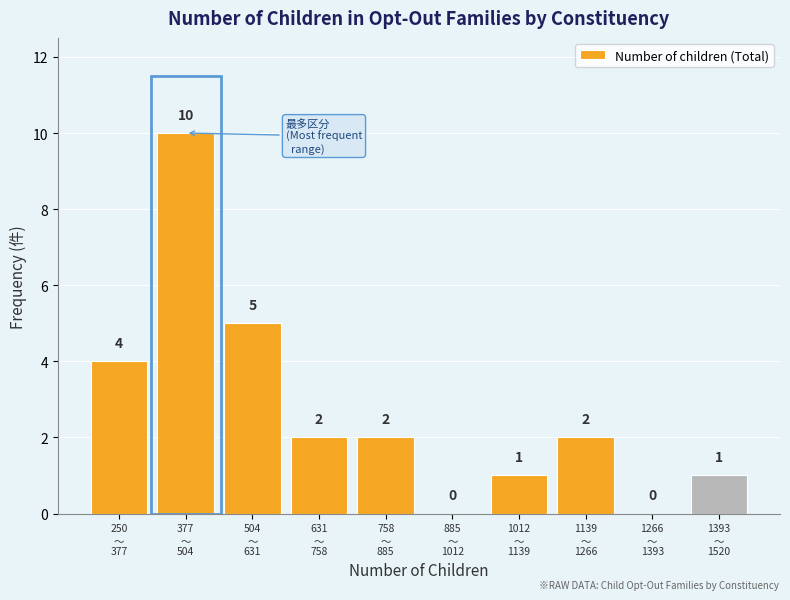

What is the greatest value displayed?

10